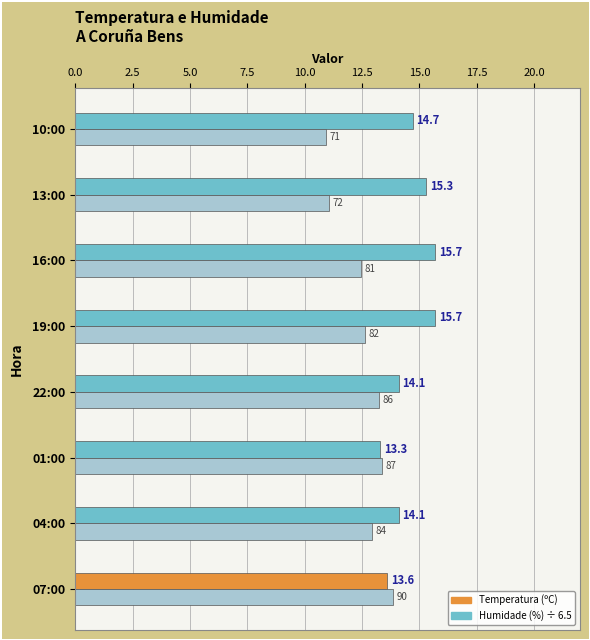

Which label corresponds to the smallest value in the chart?

10:00